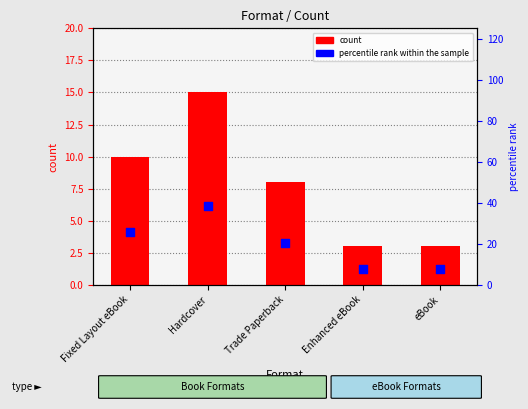

At which category is the sum across all series the highest?

Hardcover